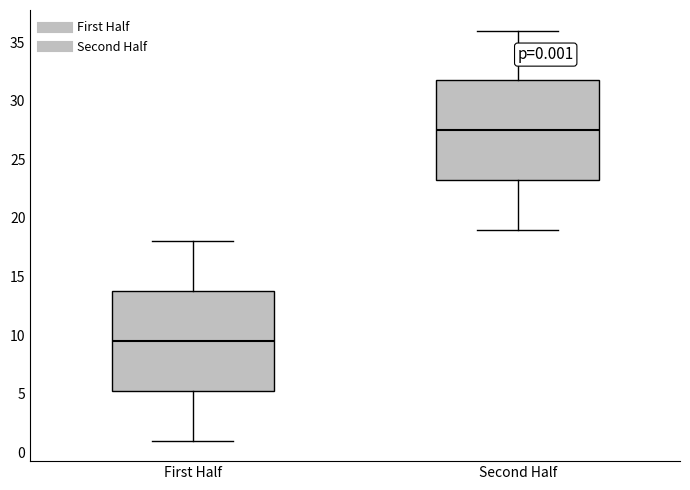

Which box has the lowest median line?

First Half